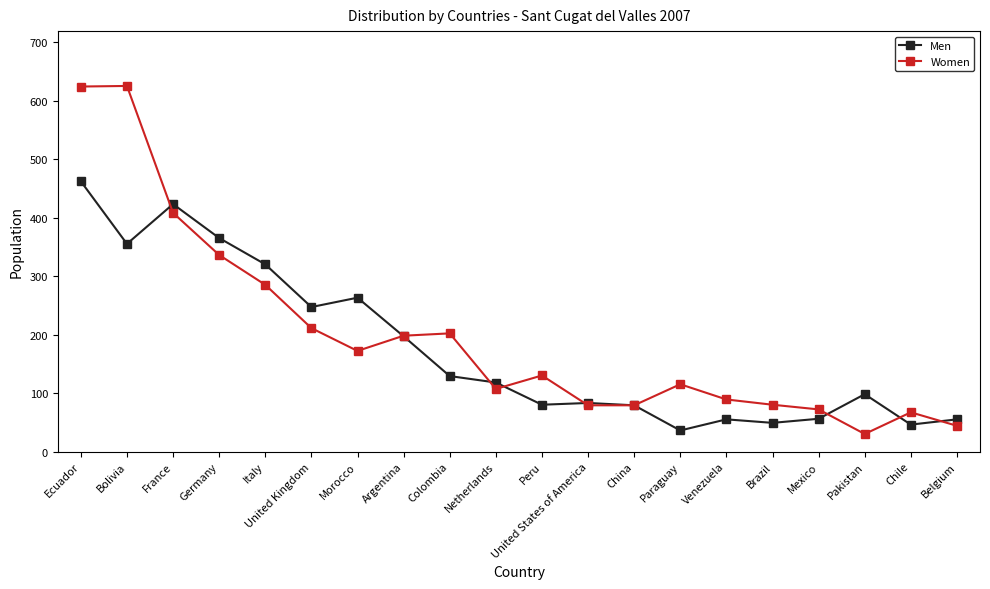

Count the number of categories in the chart.

20